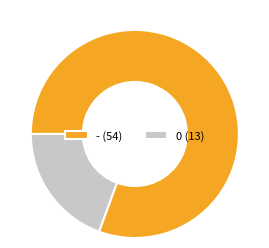

Which has a higher value, - (54) or 0 (13)?

- (54)